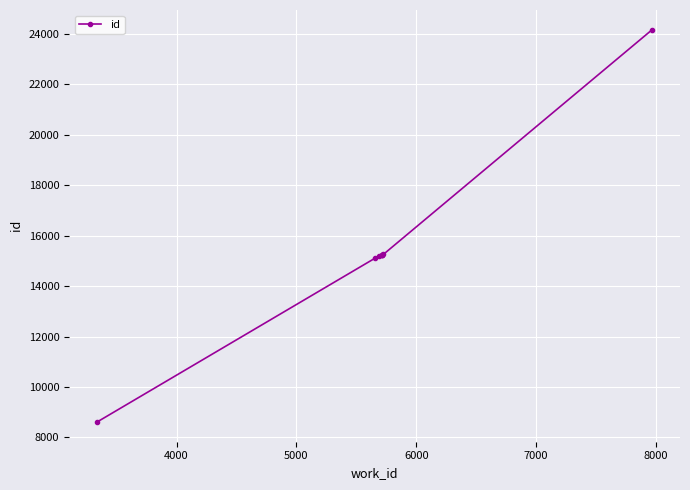

What is the value of the 8th point from the left?

24176